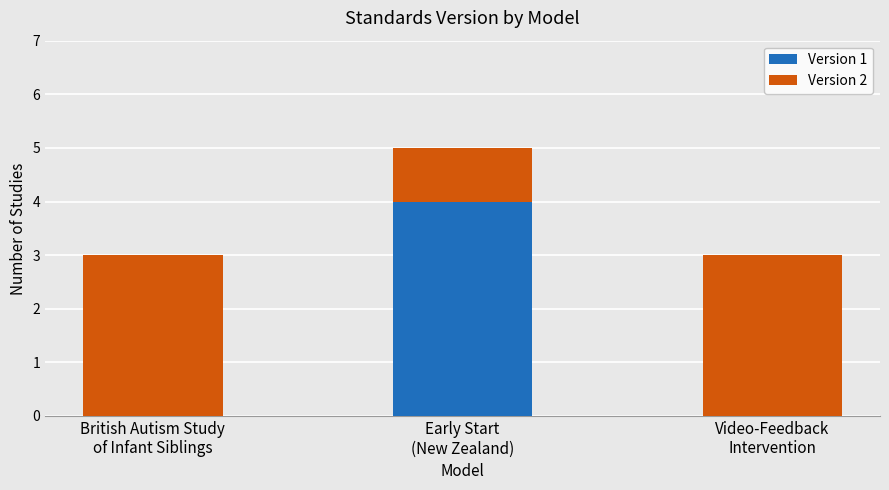

The Version 1 series shows 1 at Video-Feedback
Intervention. True or false?

False